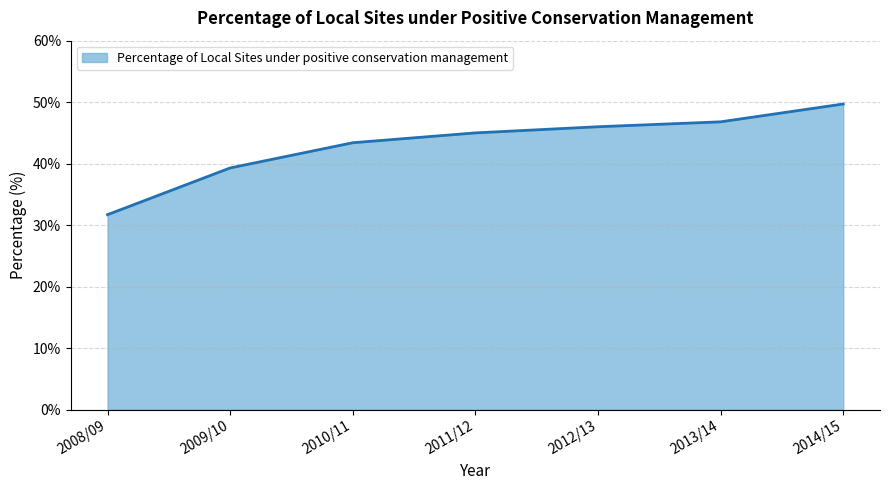

How many values are below 45?

3